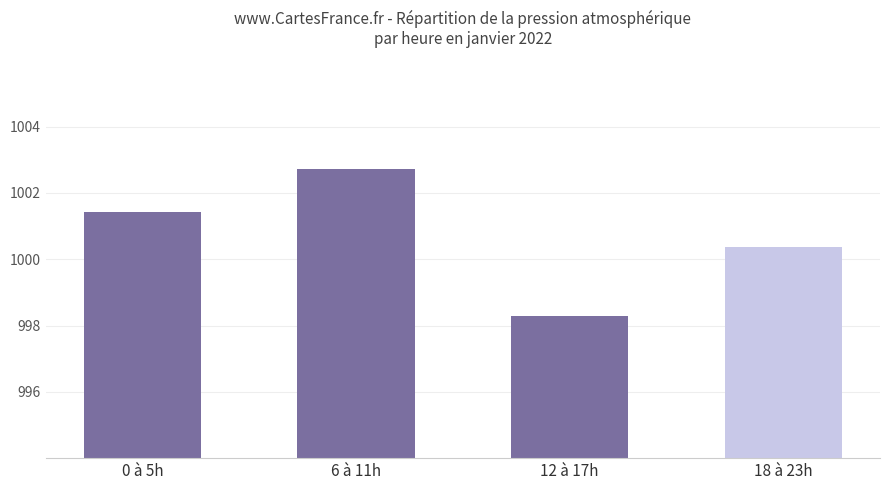

What is the sum of the values at 6 à 11h and 12 à 17h?

2001.0